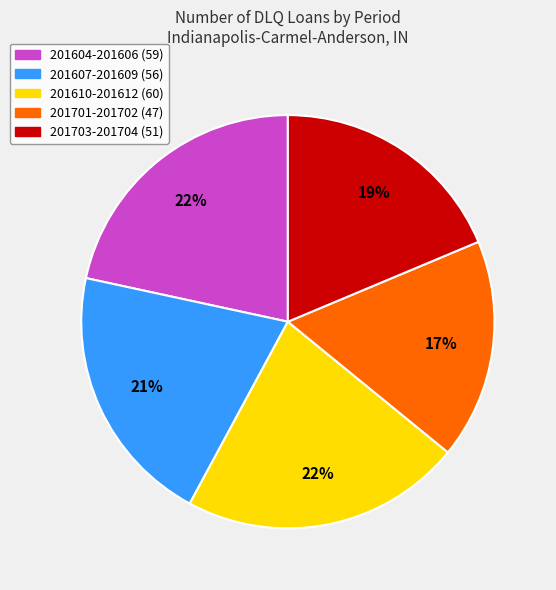

Is there any slice that represents more than half of the pie?

No